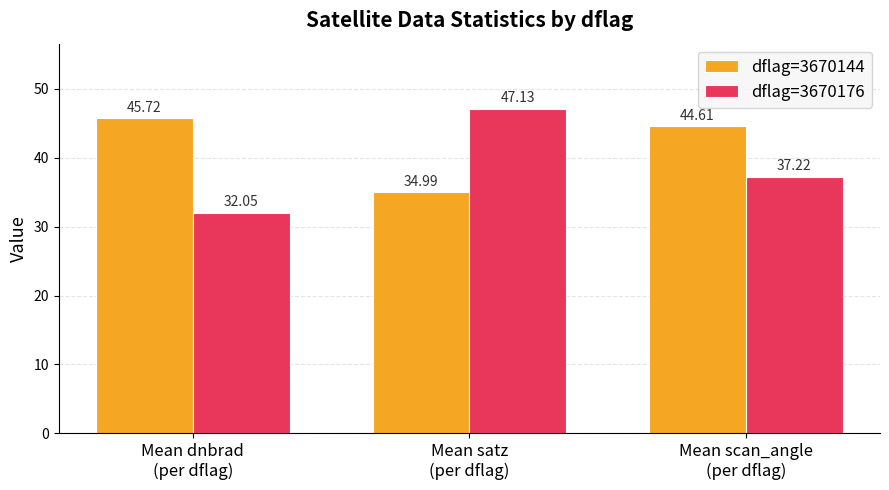

True or false: dflag=3670144 has a value of 49.4 at Mean satz
(per dflag).

False